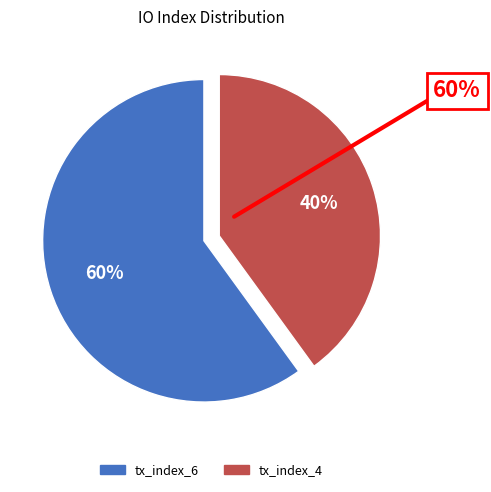

Rank the categories by value from lowest to highest.

tx_index_4, tx_index_6